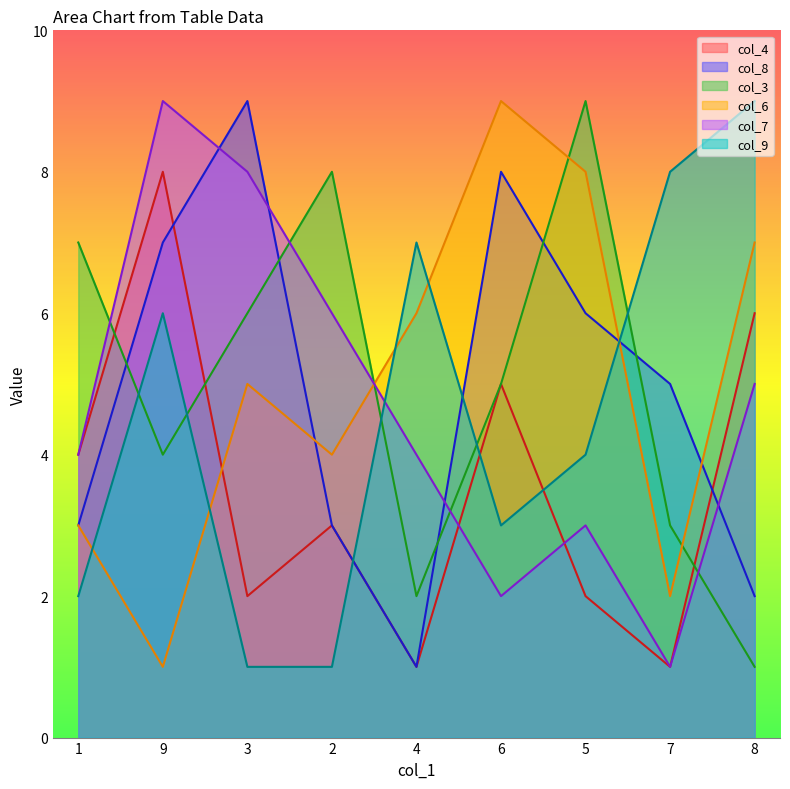

What value does the col_8 series have at 3?

9